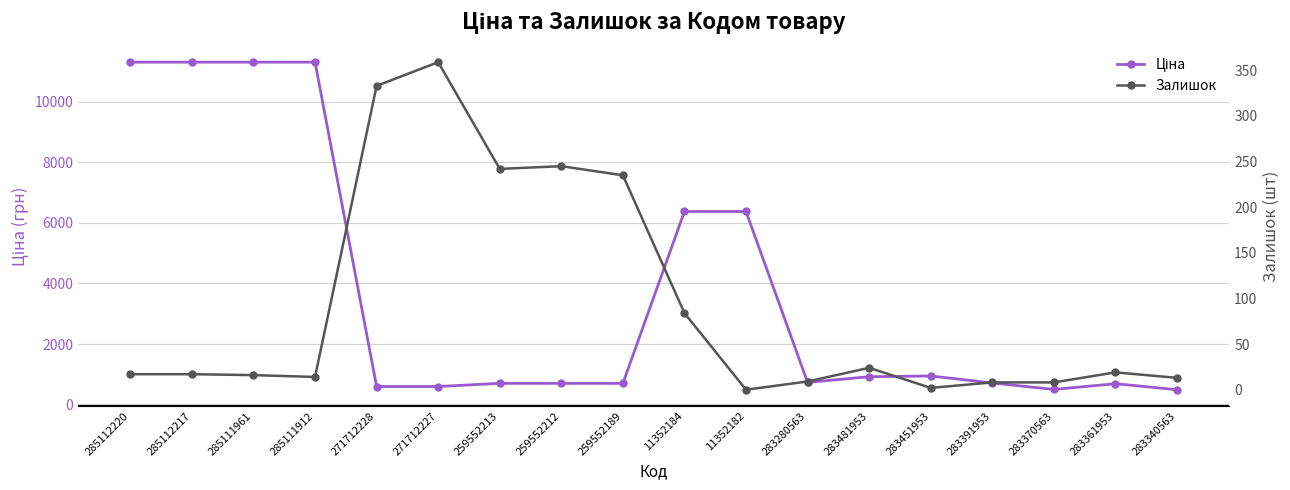

Which series has the largest range (max minus min)?

Ціна